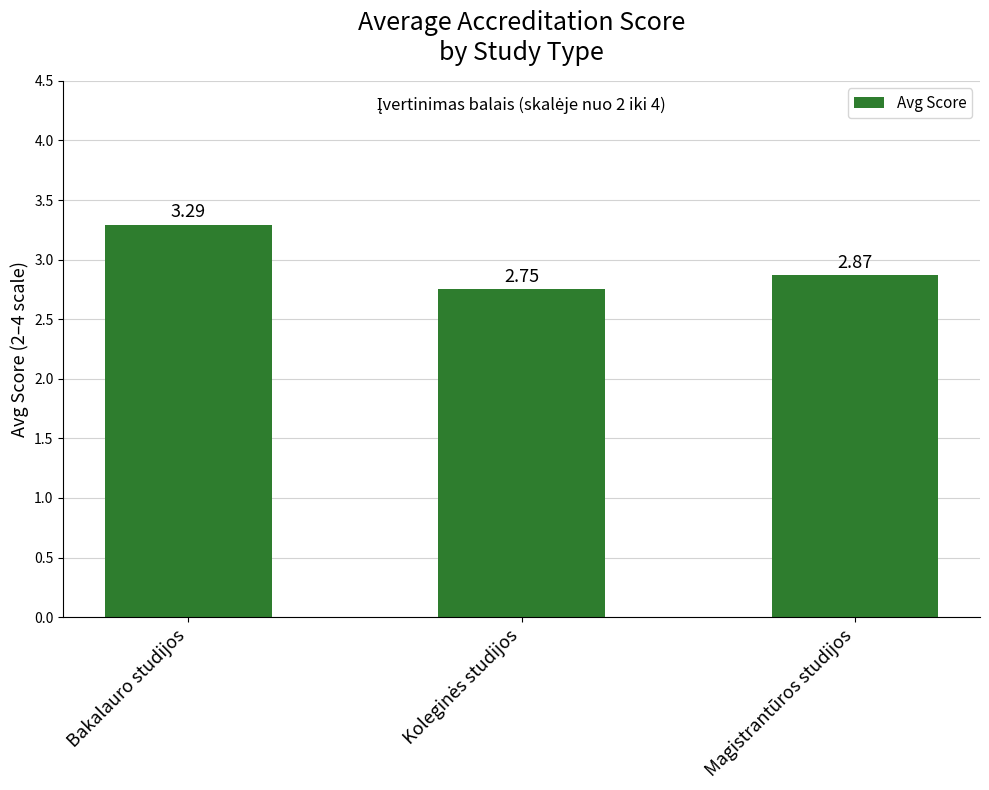

Which category has the highest value across all series?

Bakalauro studijos